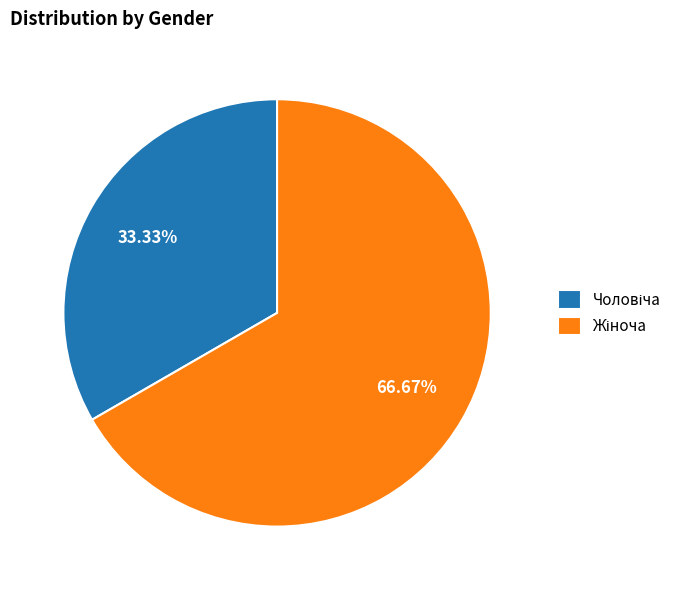

Count the number of slices in the pie.

2